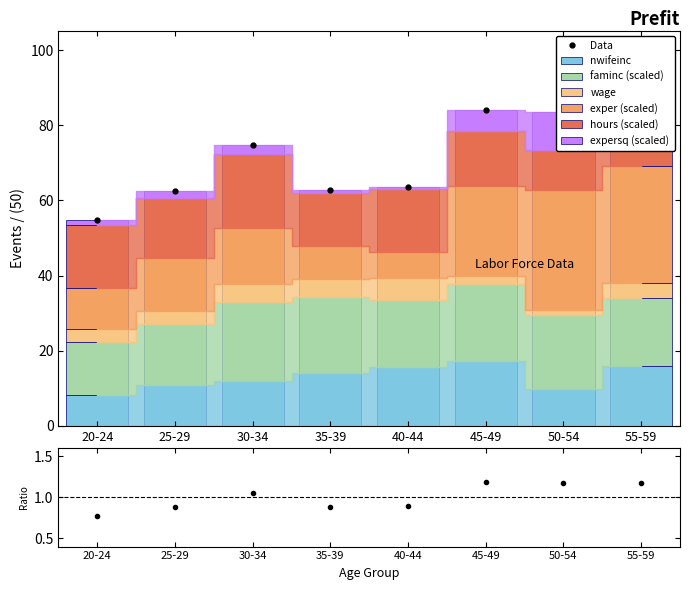

Reading left to right, transcribe all the data shown in this chart.

nwifeinc: 20-24=8.1	25-29=10.9	30-34=12.0	35-39=14.1	40-44=15.7	45-49=17.3	50-54=9.9	55-59=16.0
faminc_scaled: 20-24=14.1	25-29=16.3	30-34=21.0	35-39=20.3	40-44=17.7	45-49=20.4	50-54=19.5	55-59=18.1
wage: 20-24=3.6	25-29=3.4	30-34=4.6	35-39=4.6	40-44=5.9	45-49=2.1	50-54=1.5	55-59=4.0
exper_scaled: 20-24=11.0	25-29=14.0	30-34=15.0	35-39=9.0	40-44=7.0	45-49=24.0	50-54=32.0	55-59=31.0
hours_scaled: 20-24=16.8	25-29=16.1	30-34=19.8	35-39=14.0	40-44=16.8	45-49=14.6	50-54=10.4	55-59=5.2
expersq_scaled: 20-24=1.2	25-29=2.0	30-34=2.2	35-39=0.8	40-44=0.5	45-49=5.8	50-54=10.2	55-59=9.6